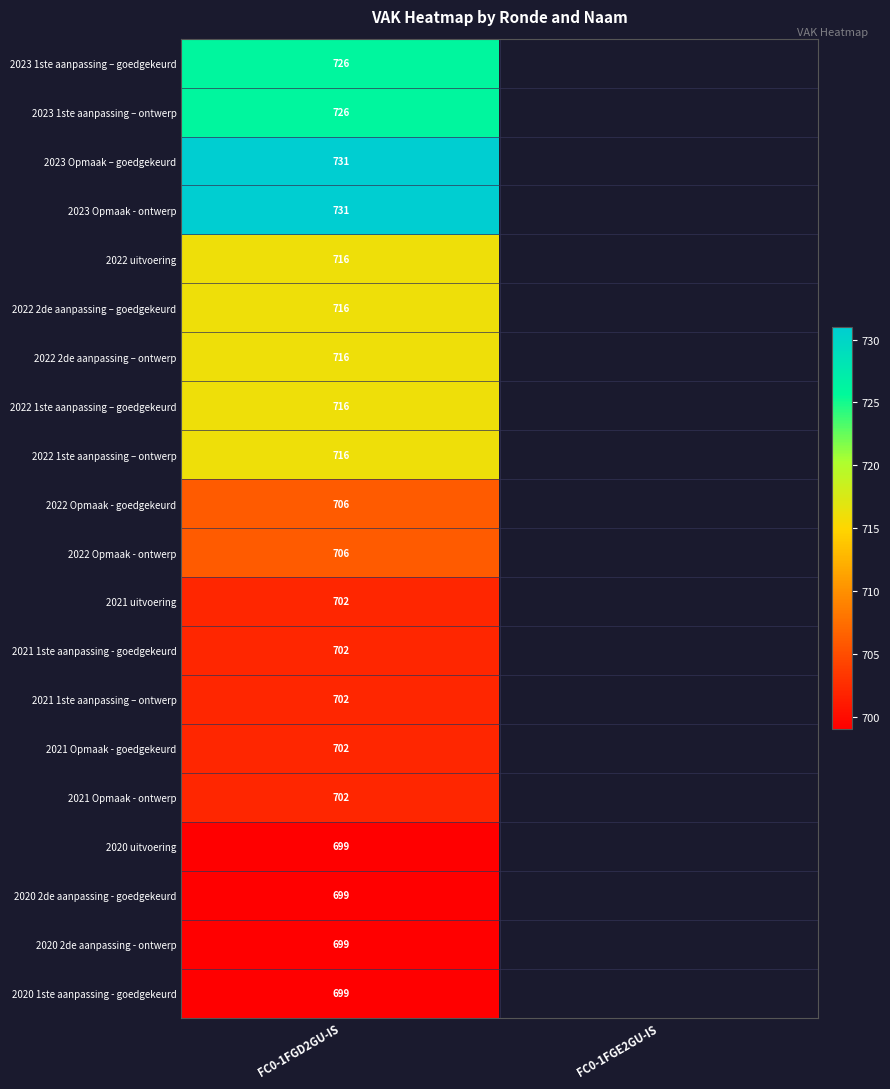

What is the spread (max minus min) of values at FC0-1FGD2GU-IS?

32